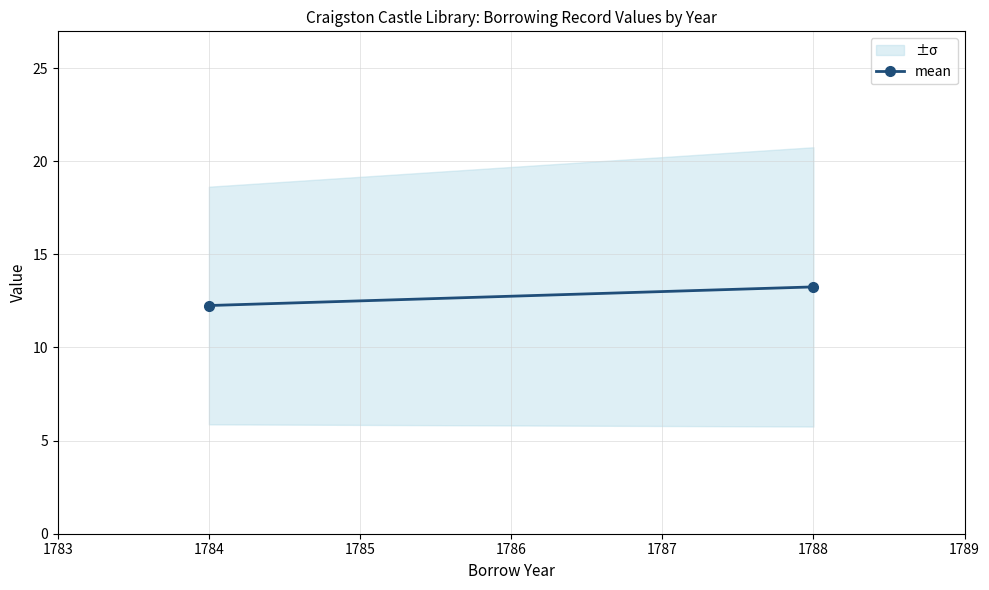

How many lines are shown in the chart?

1